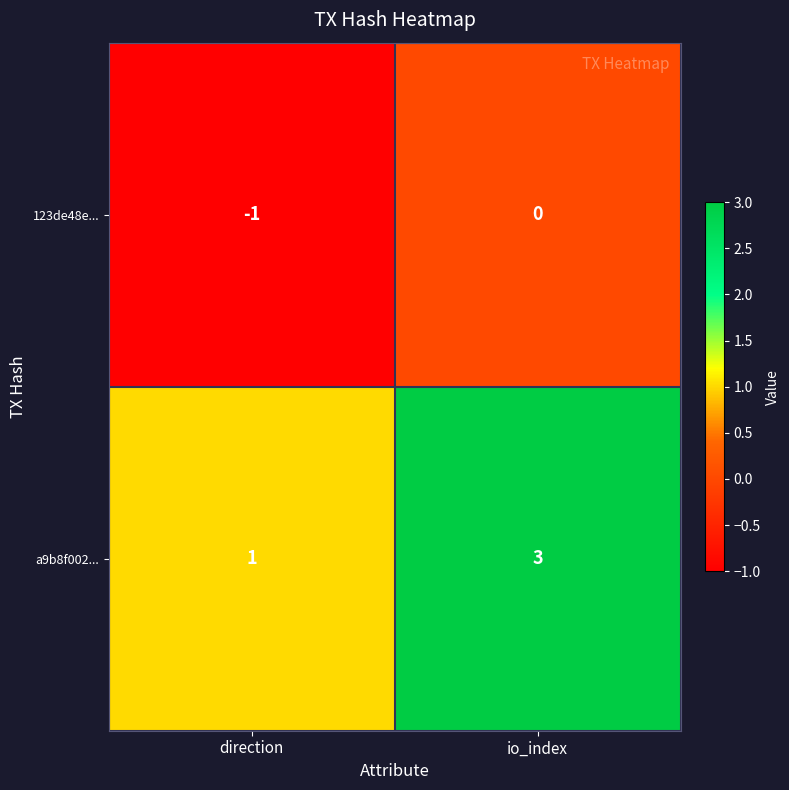

Which series has the largest total across all categories?

a9b8f002...